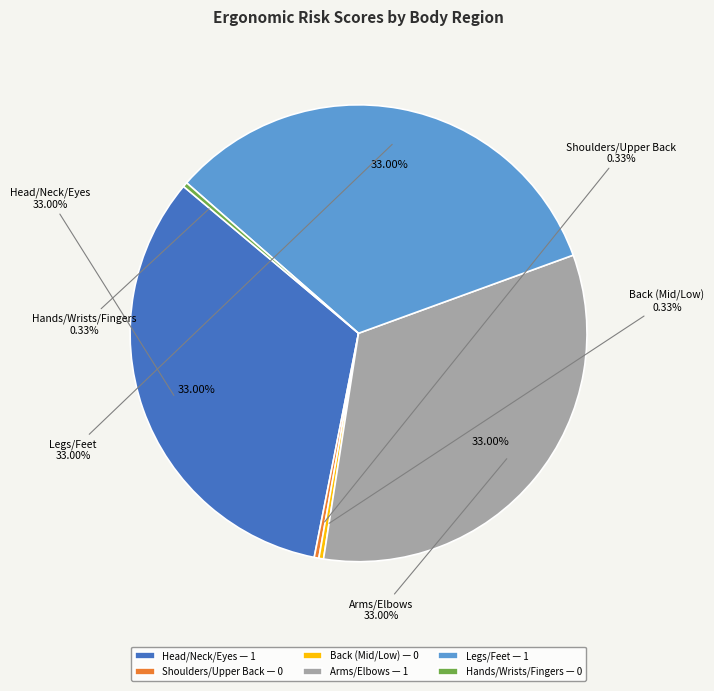

True or false: Arms/Elbows accounts for 47% of the total.

False